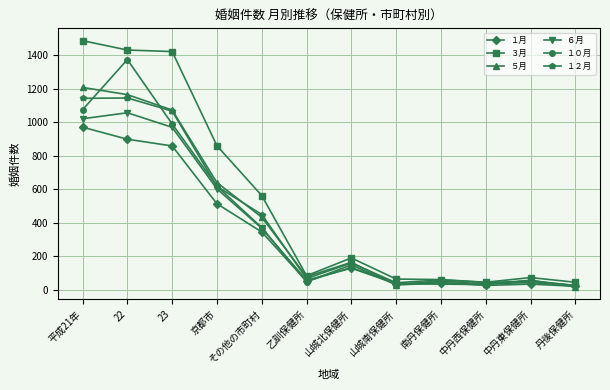

True or false: １２月 and １０月 intersect in this chart.

True